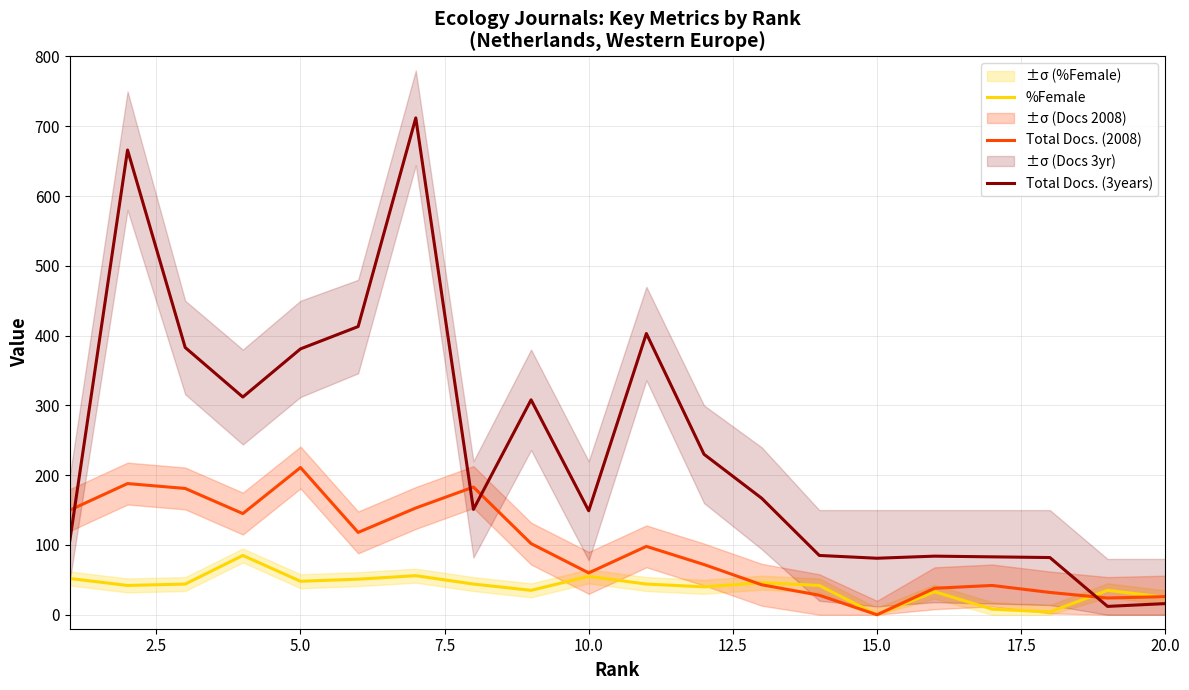

Reading left to right, what are all the values shown in this chart?

%Female: 52	42	44	85	48	51	56	44	35	55	44	40	46	42	0	33	8	4	35	25
Total Docs. (2008): 150	188	181	145	211	118	153	183	102	60	98	72	43	28	0	38	42	32	24	26
Total Docs. (3years): 107	666	383	312	381	413	712	151	308	149	403	230	167	85	81	84	83	82	12	16